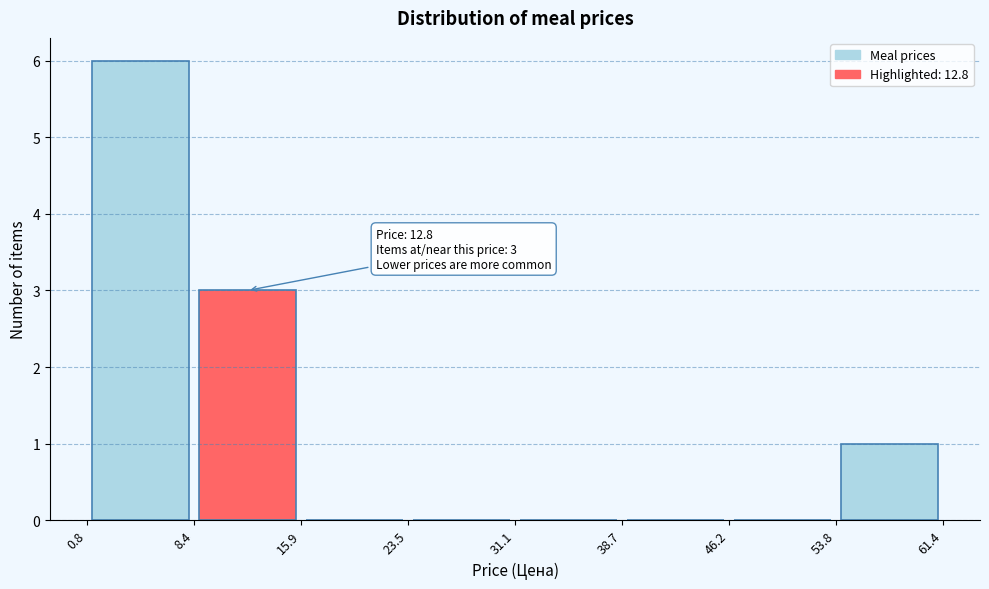

Which range on the x-axis has the tallest bar?

0.8 to 8.4